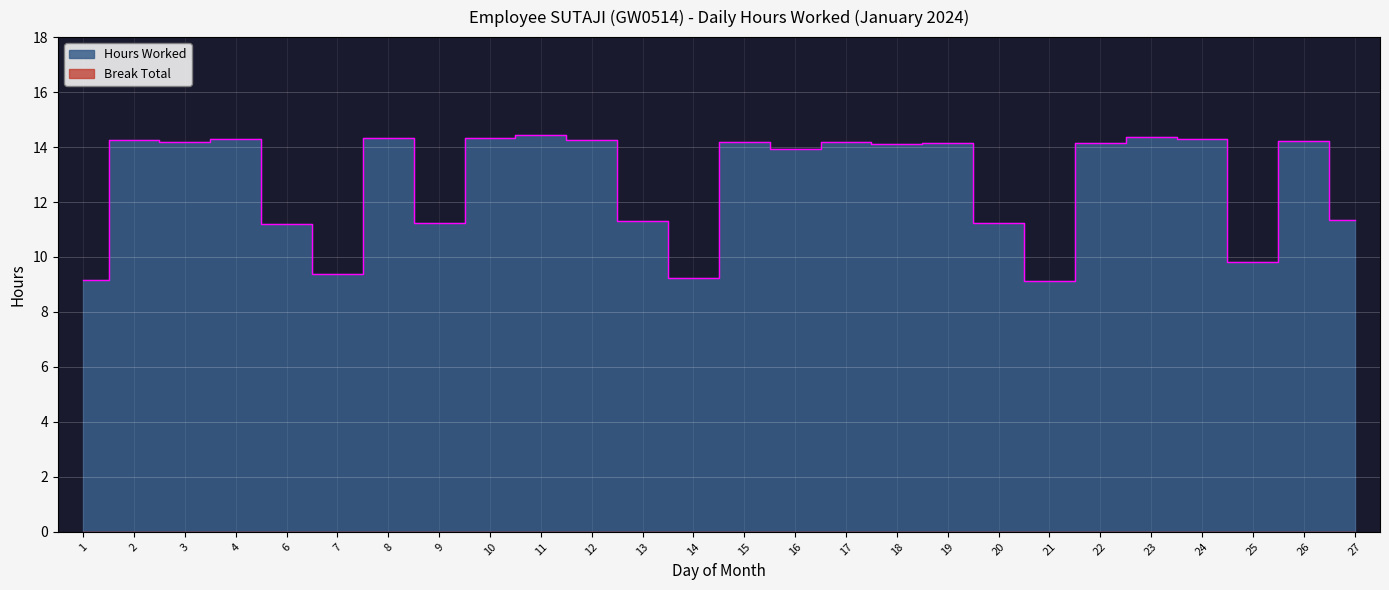

Where does the data first go above 14?

2